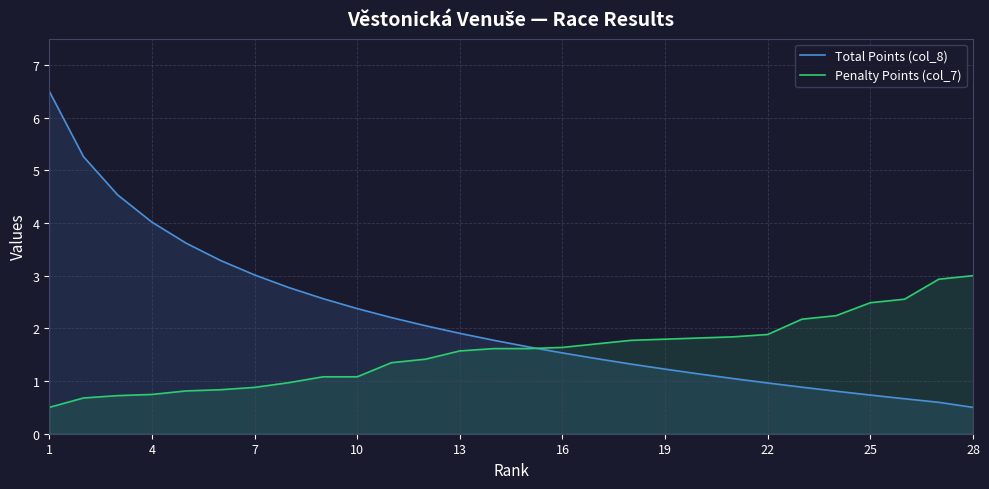

At how many categories does at least one series exceed 0?

28